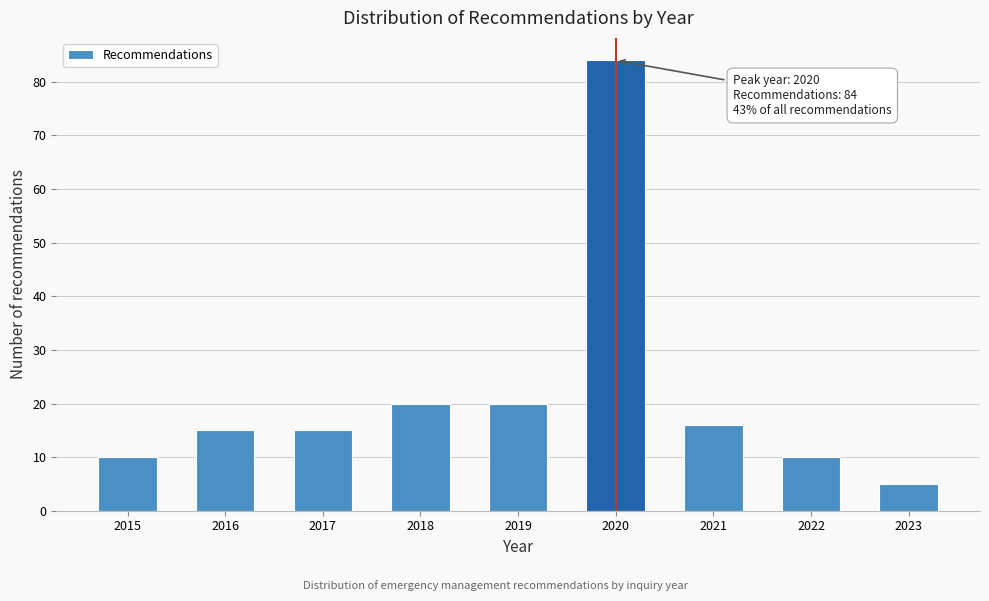

Reading right to left, transcribe all the data shown in this chart.

2023=5	2022=10	2021=16	2020=84	2019=20	2018=20	2017=15	2016=15	2015=10